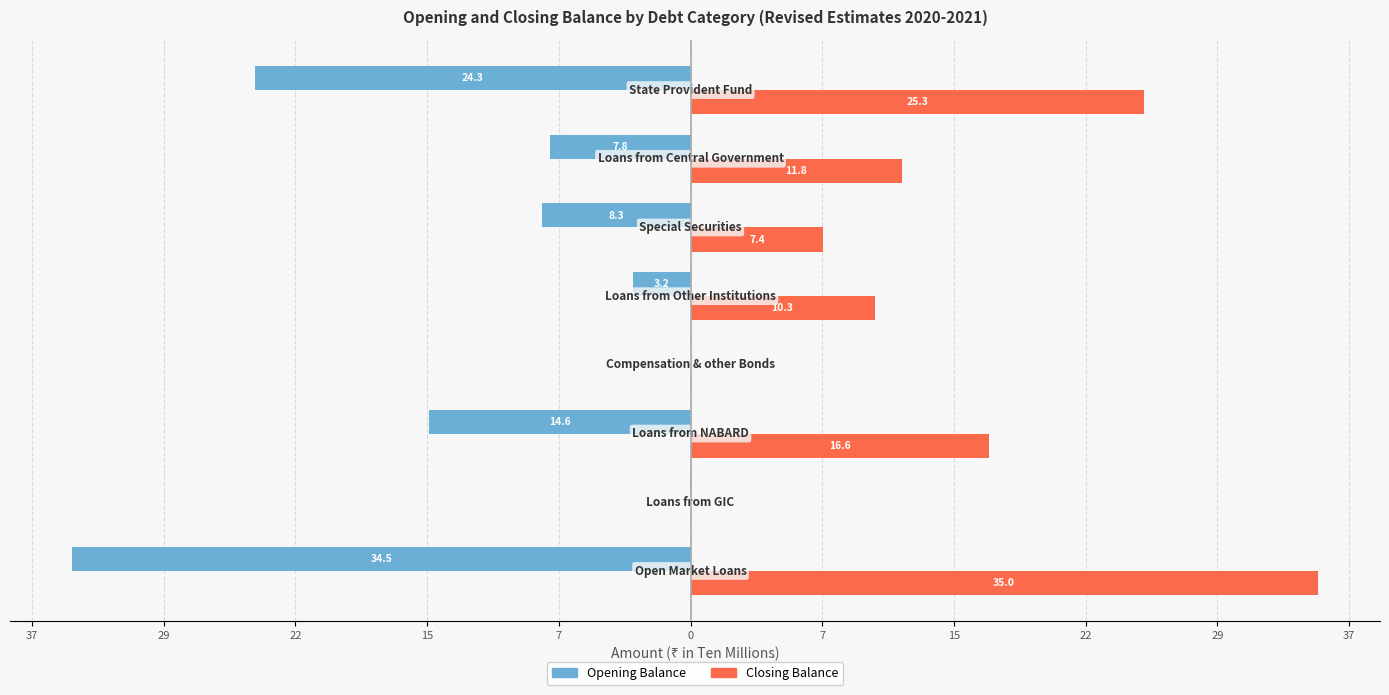

What are all the series names shown in the legend?

Opening Balance, Closing Balance